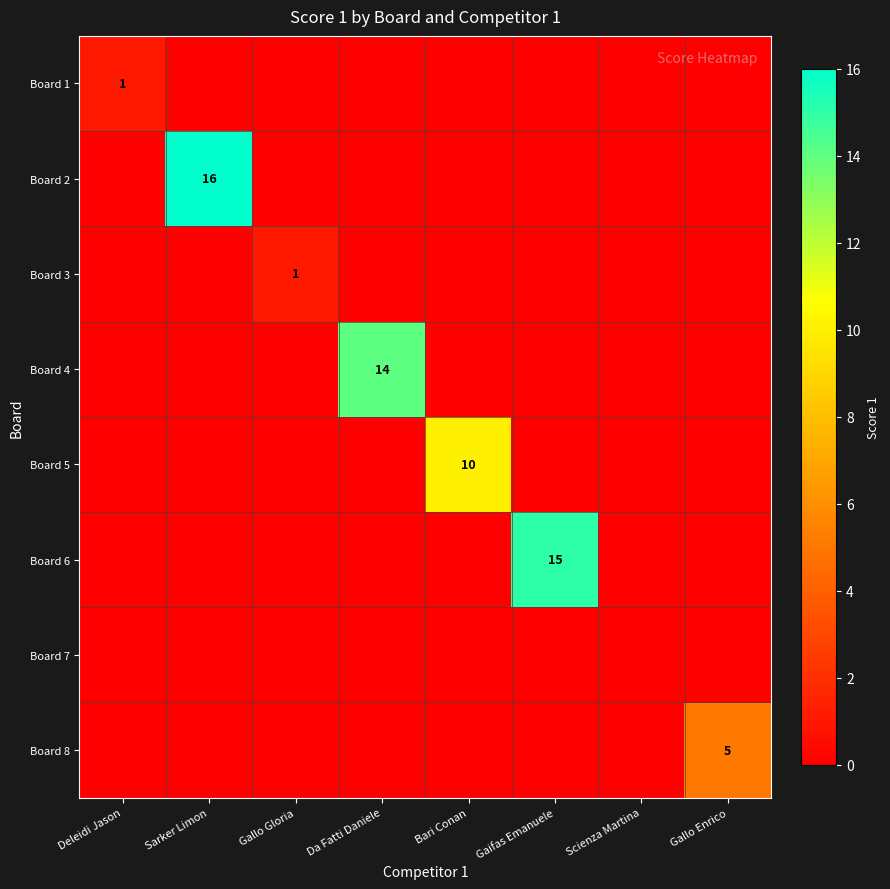

Is it true that Board 5 equals 15 at Bari Conan?

False